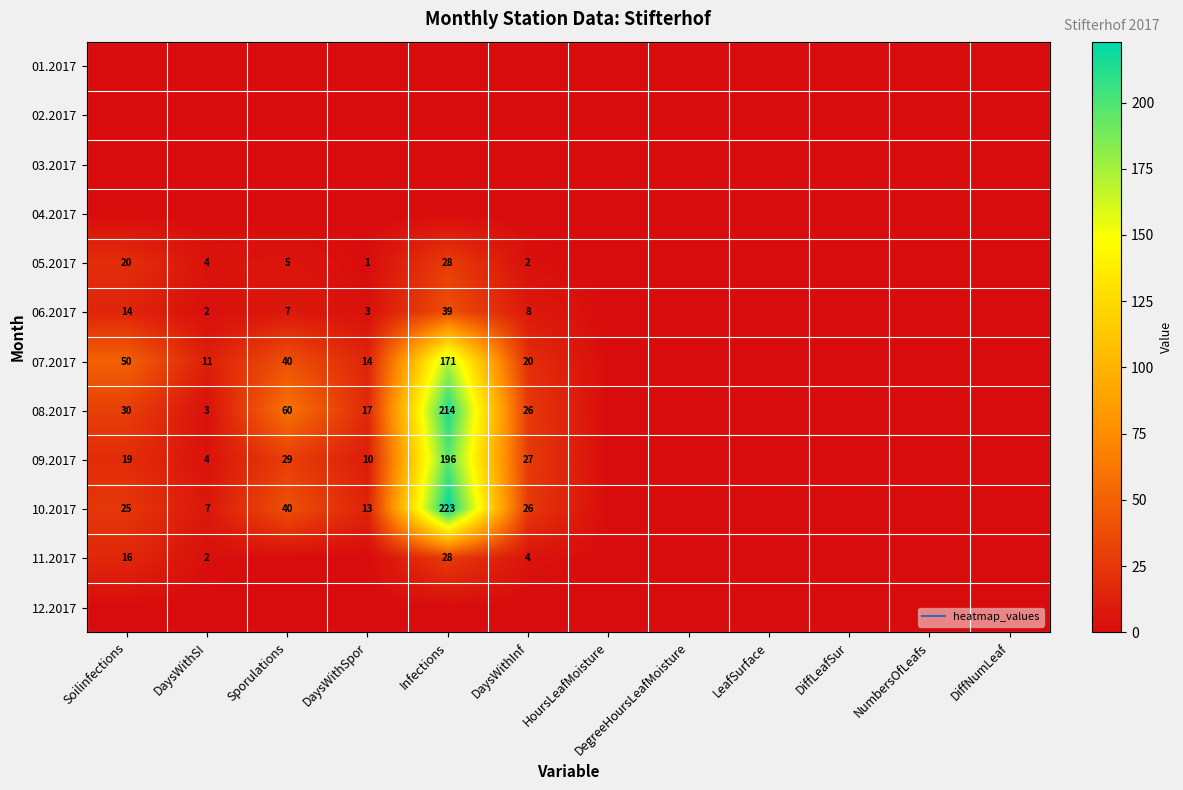

Which label corresponds to the smallest value in the chart?

Soilinfections